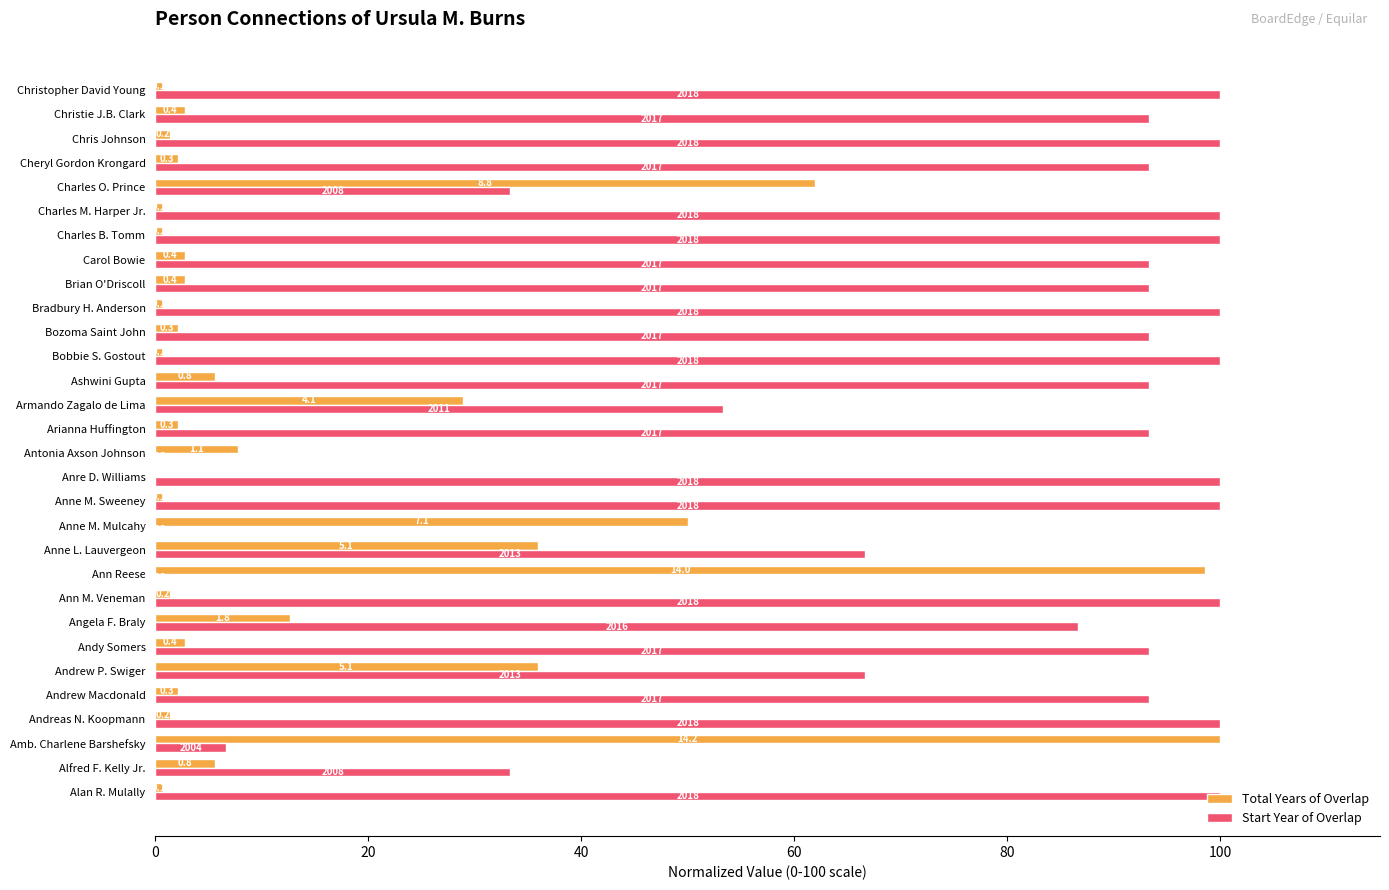

What are all the series names shown in the legend?

Total Years of Overlap, Start Year of Overlap